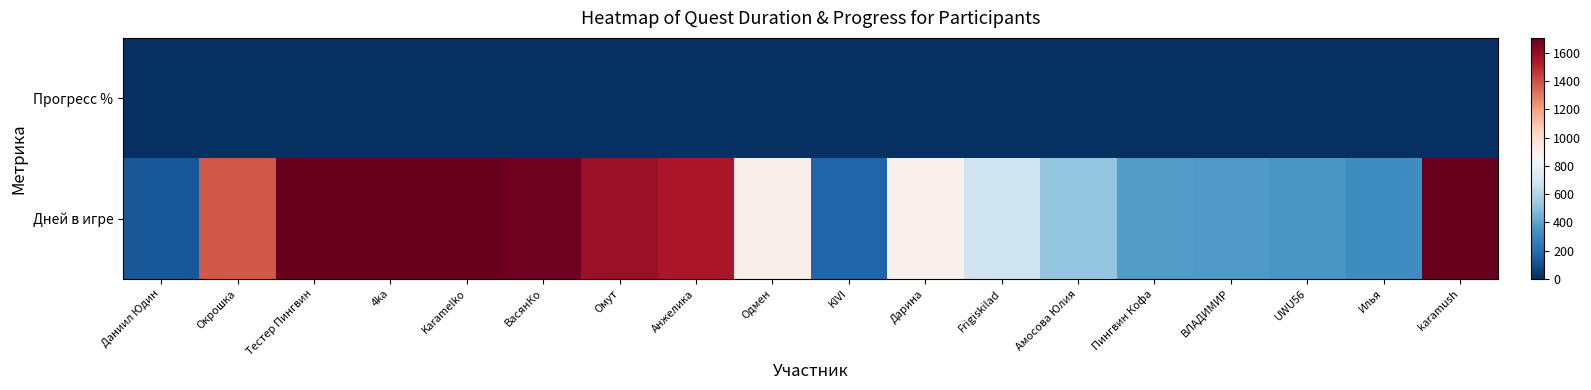

What is the total value across all series at ВЛАДИМИР?

372